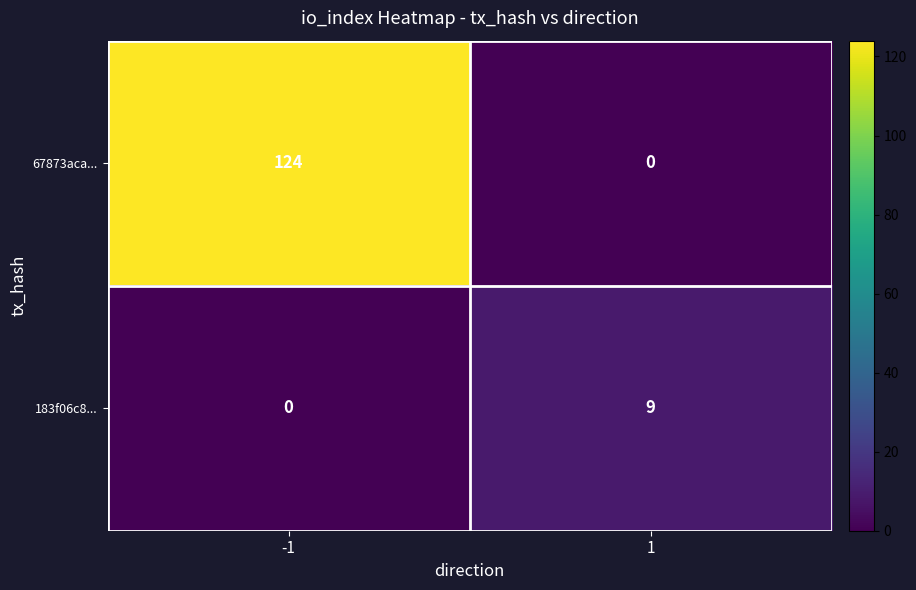

Reading left to right, what are all the values shown in this chart?

67873aca...: -1=124	1=0
183f06c8...: -1=0	1=9